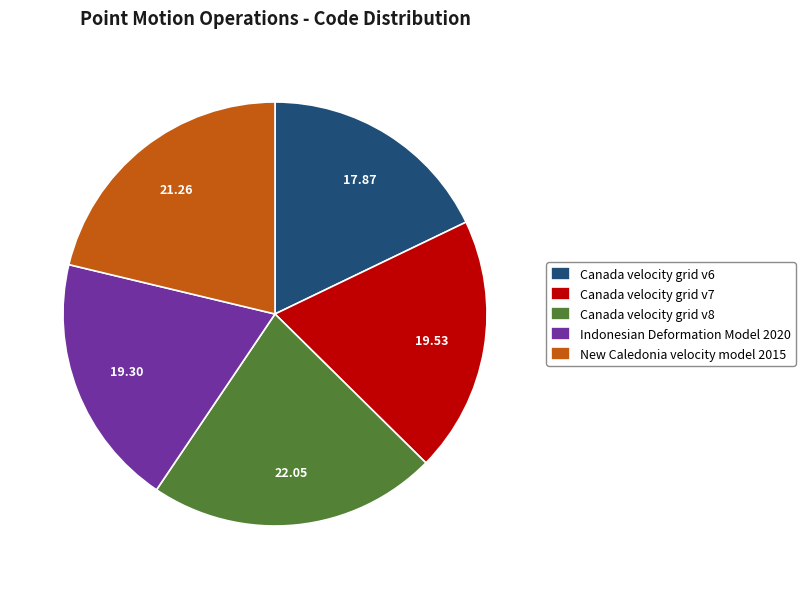

What is the smallest slice in the pie chart?

Canada velocity grid v6